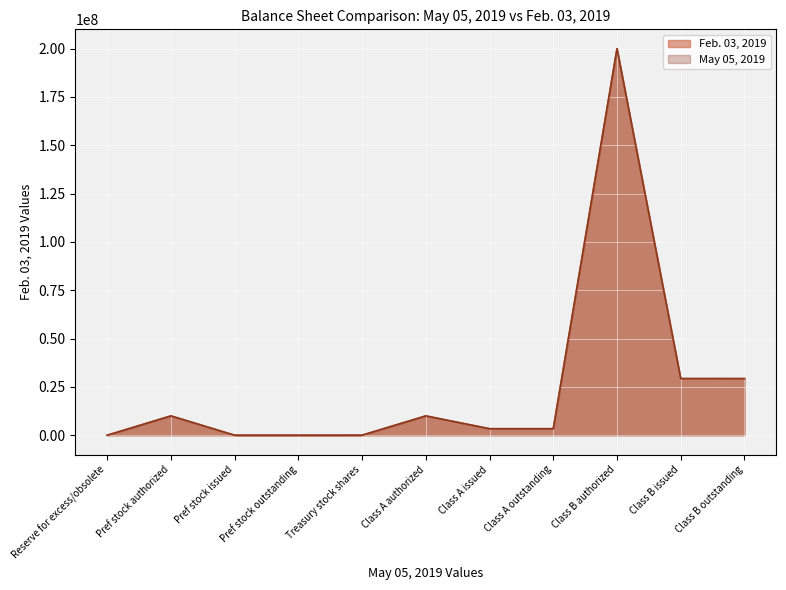

At which category does the chart reach its minimum across all series?

Pref stock issued